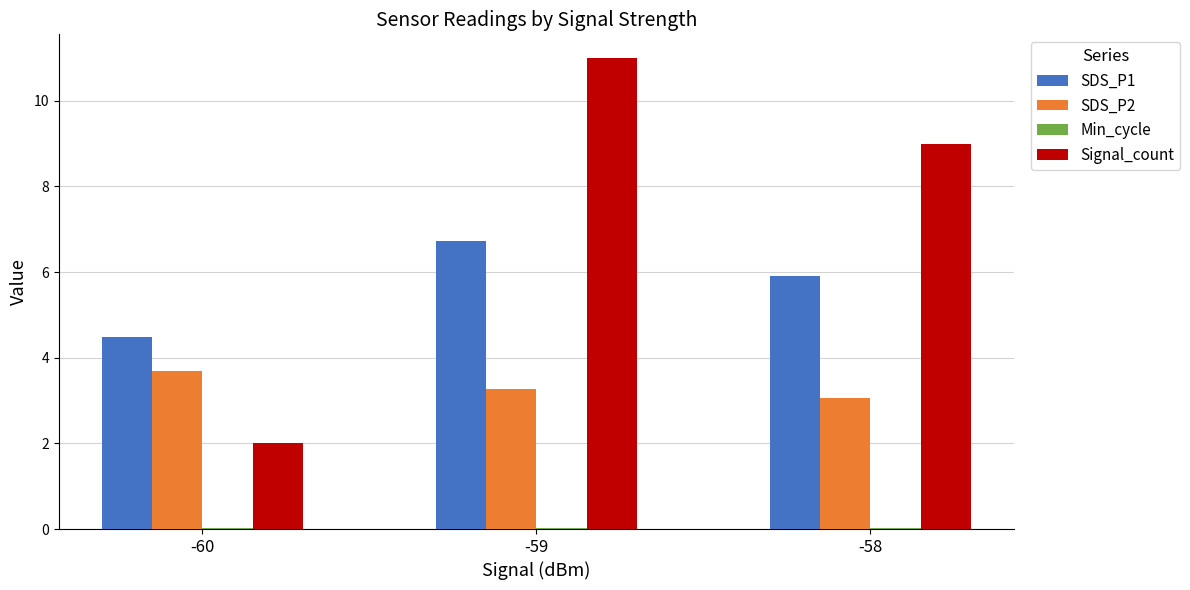

Is it true that SDS_P2 equals 3.7 at -60?

True